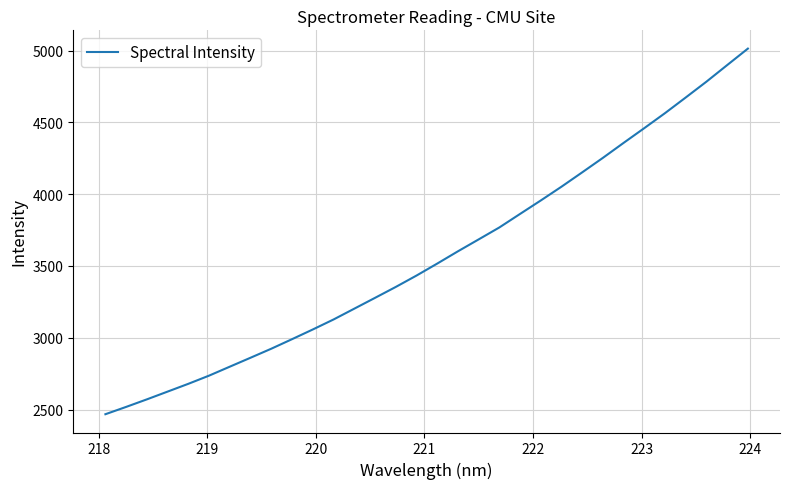

What is the minimum value shown in the chart?

2467.2